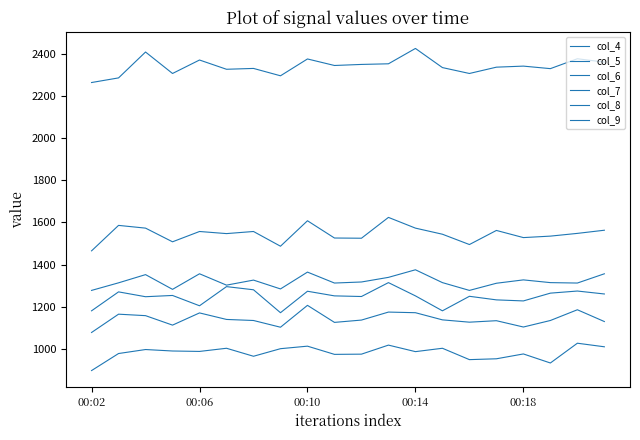

How many lines are shown in the chart?

6